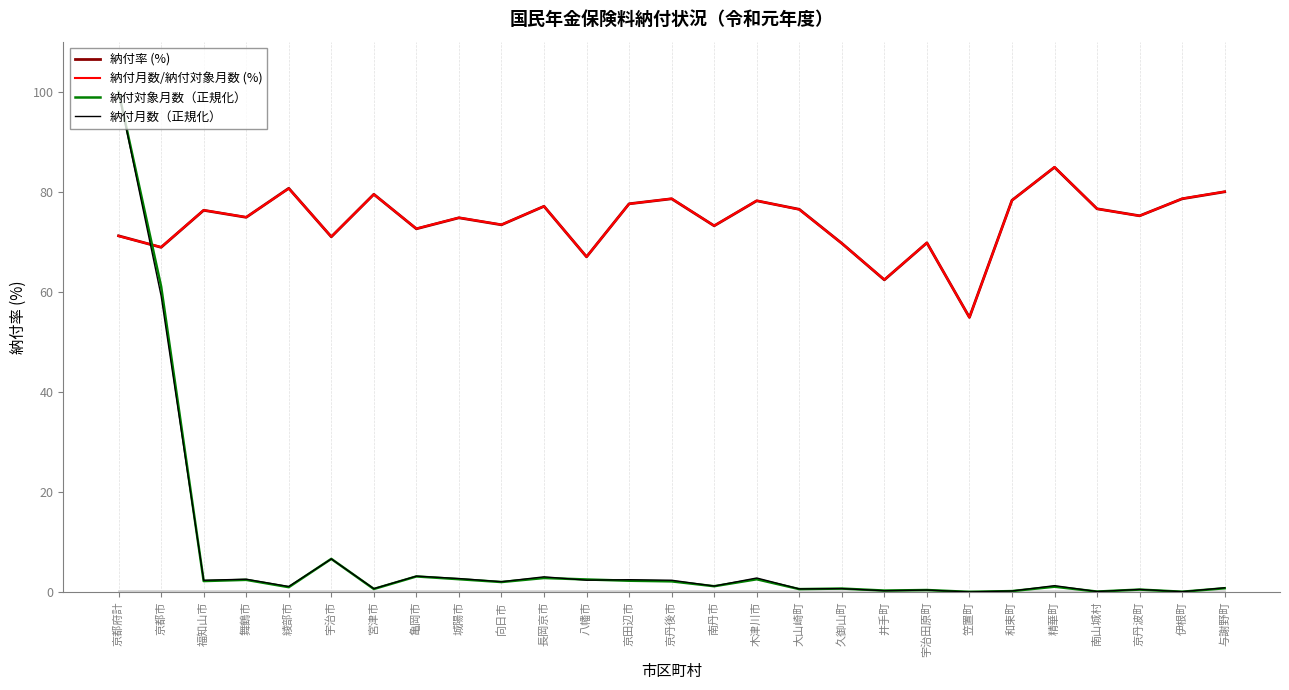

What is the difference between the maximum and second lowest values in the 納付率 (%) series?

22.5